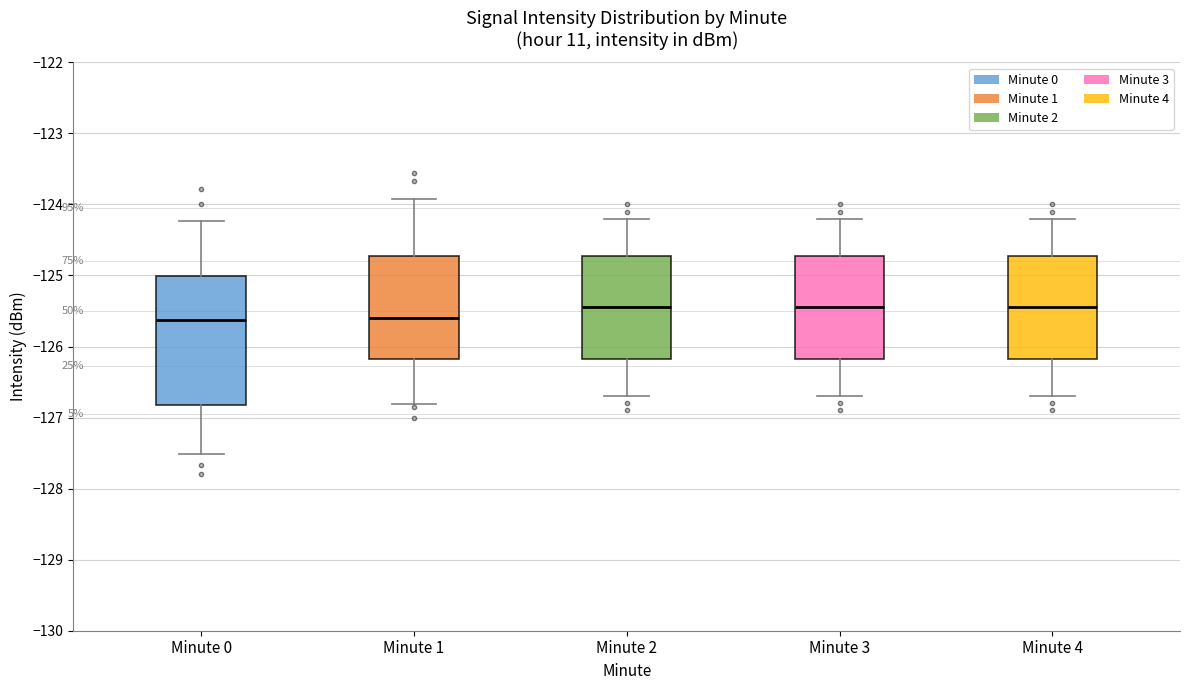

Reading left to right, transcribe this box plot: for each box, give where its median line is, the range the box spans, and where its two whiskers end, as read against the y-axis. The values are not printed on the chart, so give them approximately, as read against the axis.

Minute 0: median -125.6, box -126.8 to -125.0, whiskers -127.5 to -124.2
Minute 1: median -125.6, box -126.2 to -124.7, whiskers -126.8 to -123.9
Minute 2: median -125.4, box -126.2 to -124.7, whiskers -126.7 to -124.2
Minute 3: median -125.4, box -126.2 to -124.7, whiskers -126.7 to -124.2
Minute 4: median -125.4, box -126.2 to -124.7, whiskers -126.7 to -124.2